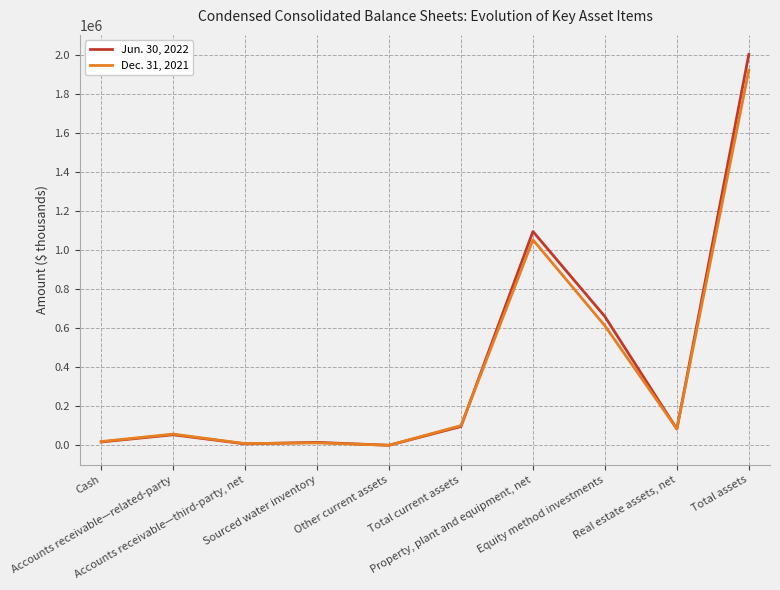

What is the greatest value displayed?

2001616